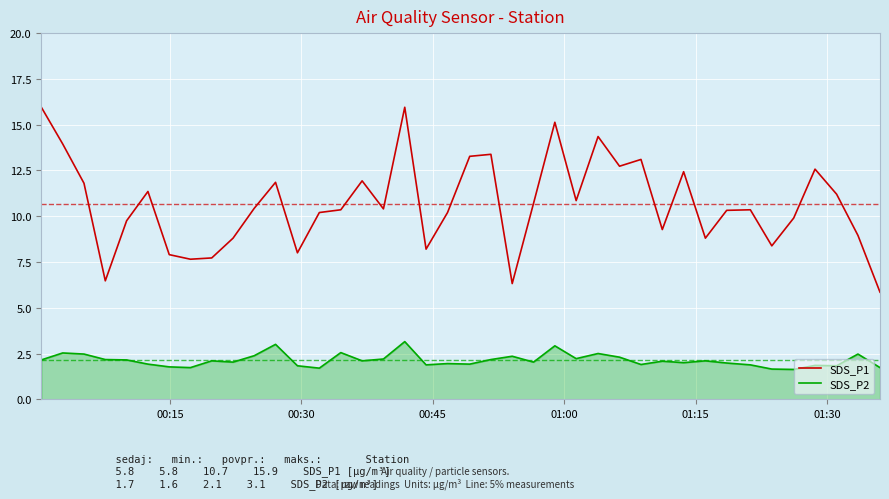

List the series in order of their overall mean, lowest first.

SDS_P2, SDS_P1